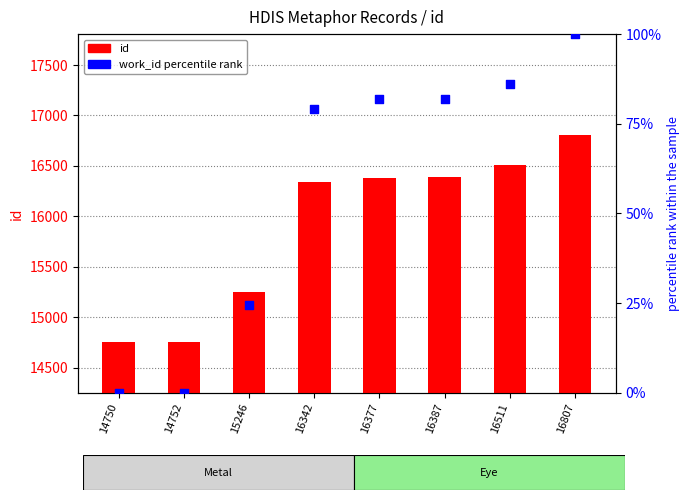

Which series has the largest Y range (max minus min)?

id